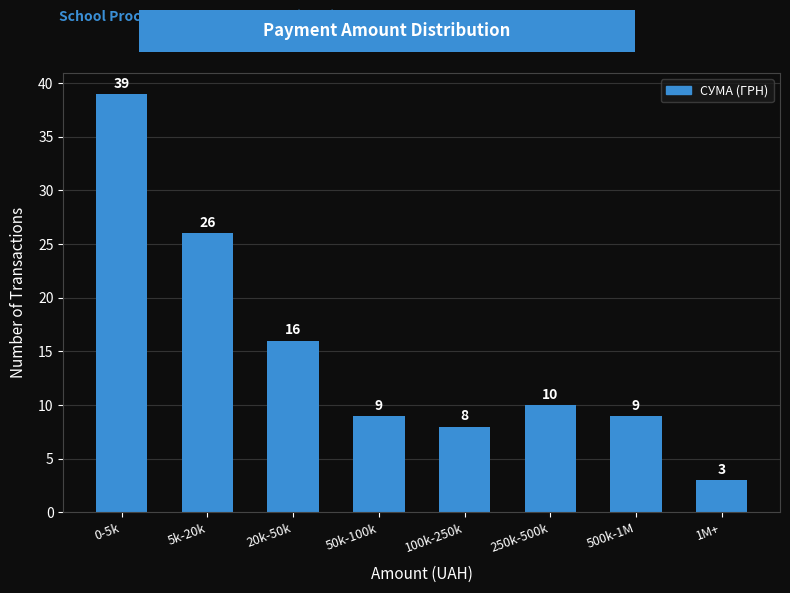

Reading left to right, extract all data points from this chart.

0-5k=39	5k-20k=26	20k-50k=16	50k-100k=9	100k-250k=8	250k-500k=10	500k-1M=9	1M+=3